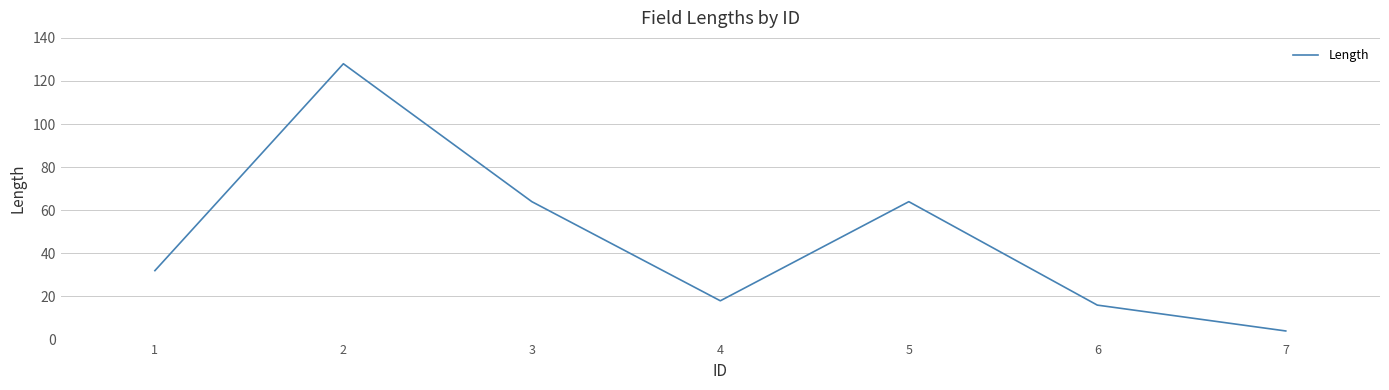

Which label corresponds to the smallest value in the chart?

7